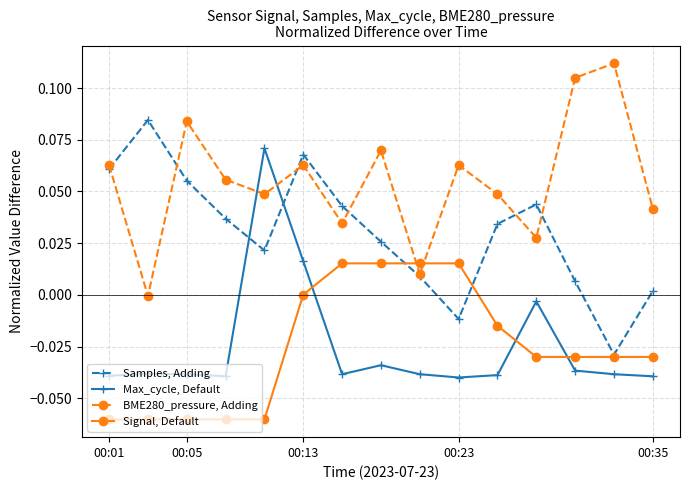

True or false: BME280_pressure, Adding has more than 0 points higher than both neighbors.

True